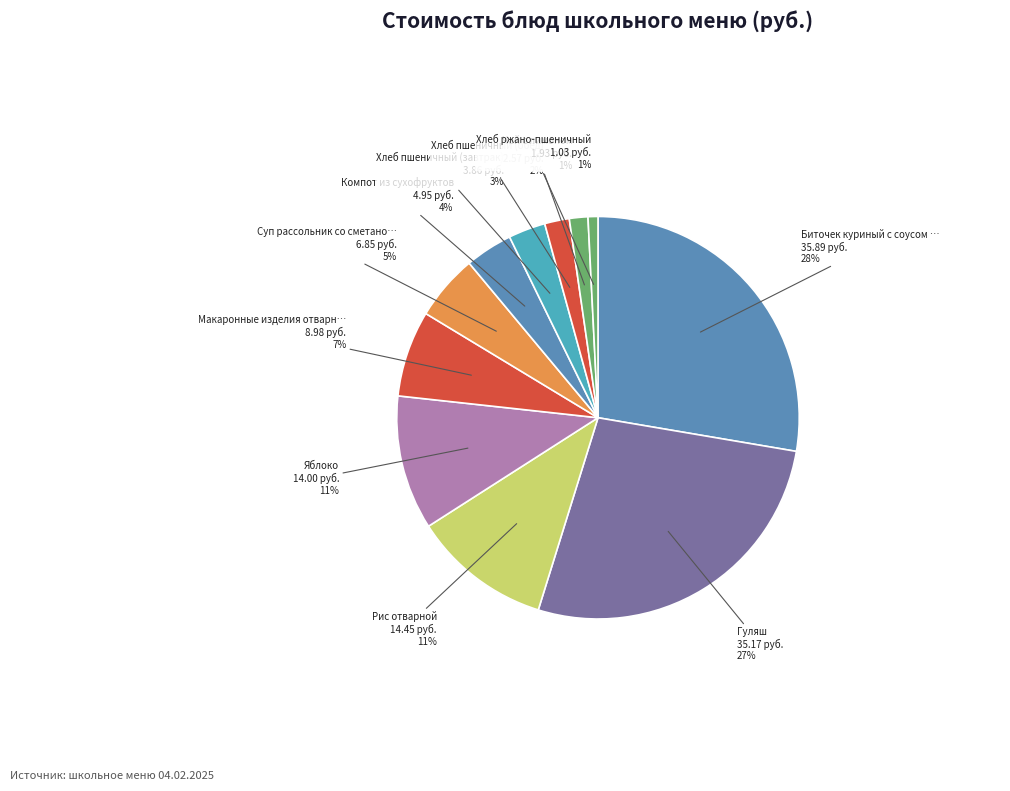

How many segments does this pie chart have?

11